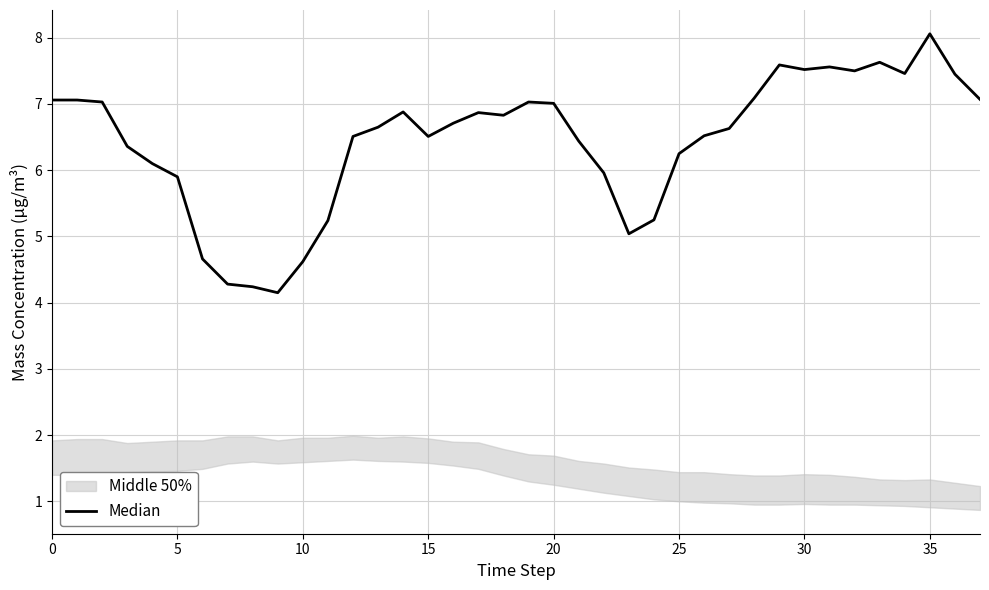

True or false: the data has more than 1 interior local peaks.

True